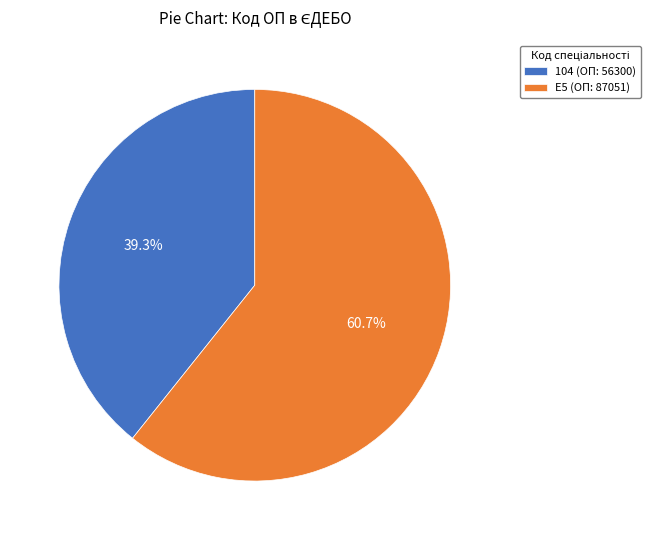

To the nearest percent, what is the difference between the largest and smallest slice percentages?

21%